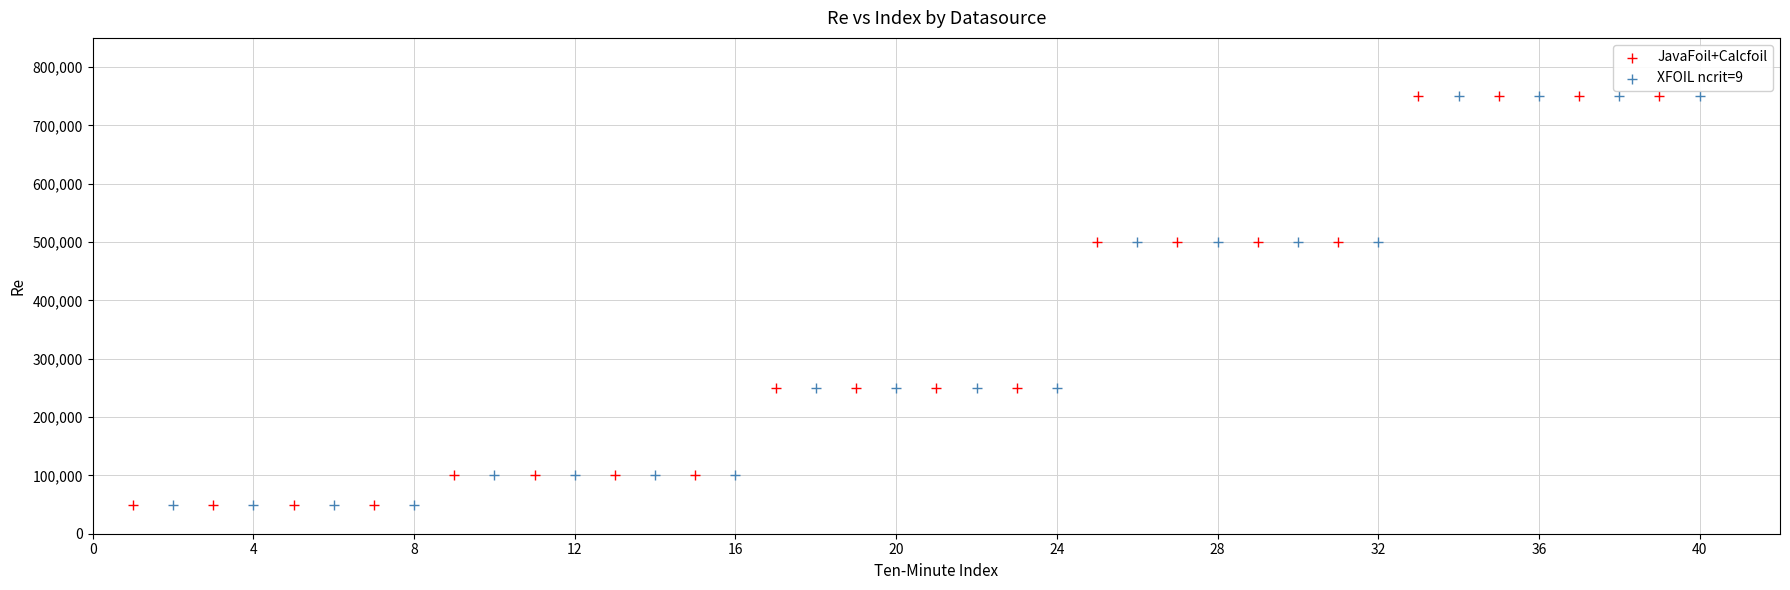

What are all the series names shown in the legend?

JavaFoil+Calcfoil, XFOIL ncrit=9